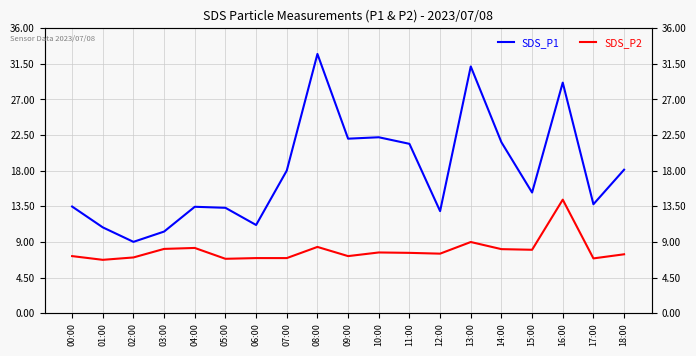

Is this an area chart (filled region under the line)?

No